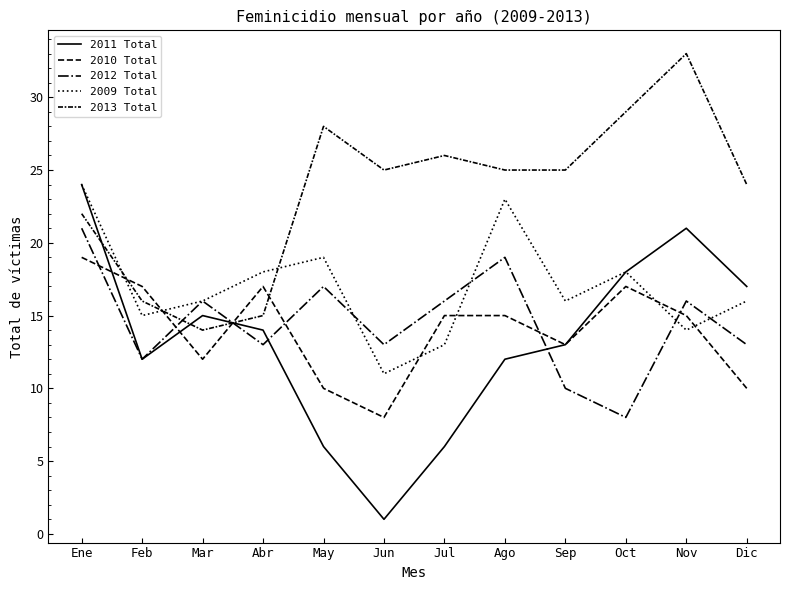

True or false: 2013 Total has a value of 33 at Nov.

True